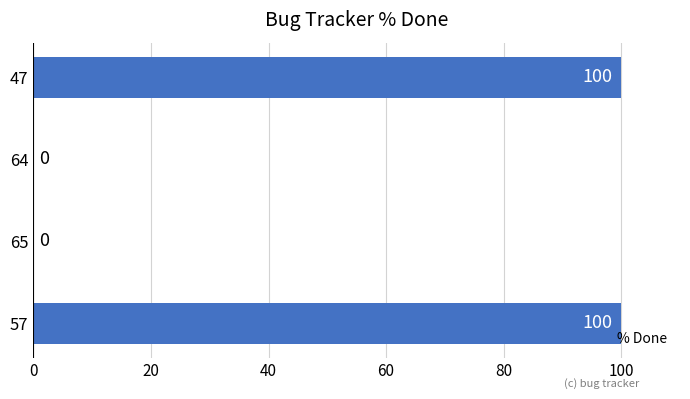

Reading bottom to top, what are all the values shown in this chart?

57=100	65=0	64=0	47=100